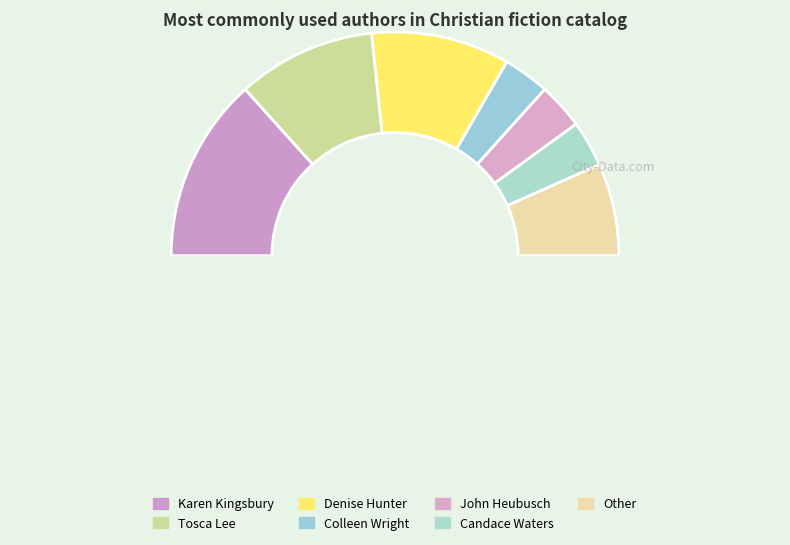

How many segments does this pie chart have?

8